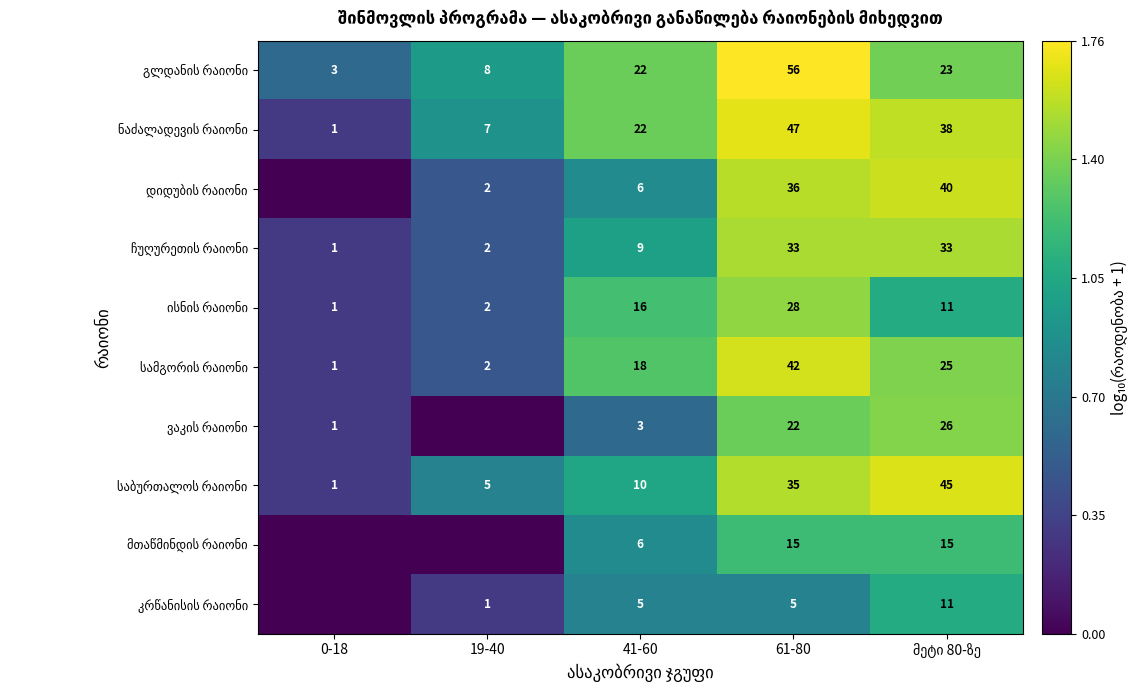

How many series are shown in this chart?

10